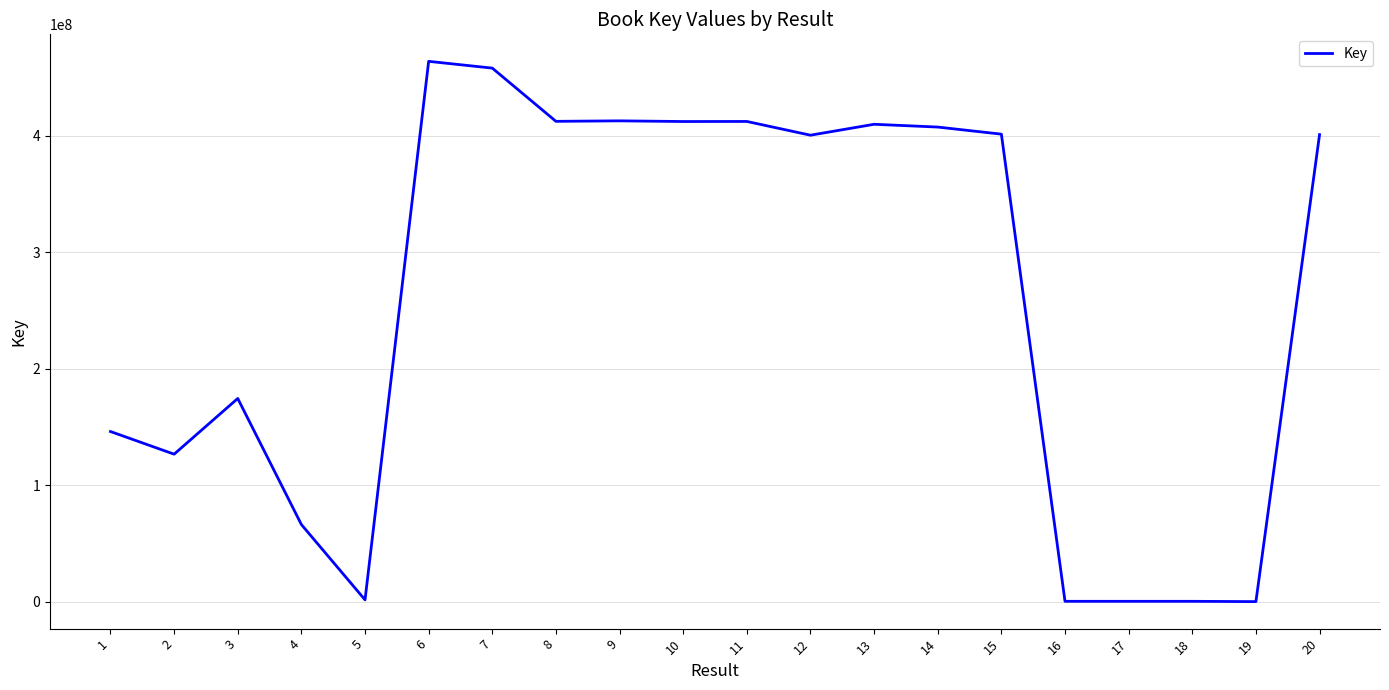

Does the chart display data point markers on the line(s)?

No